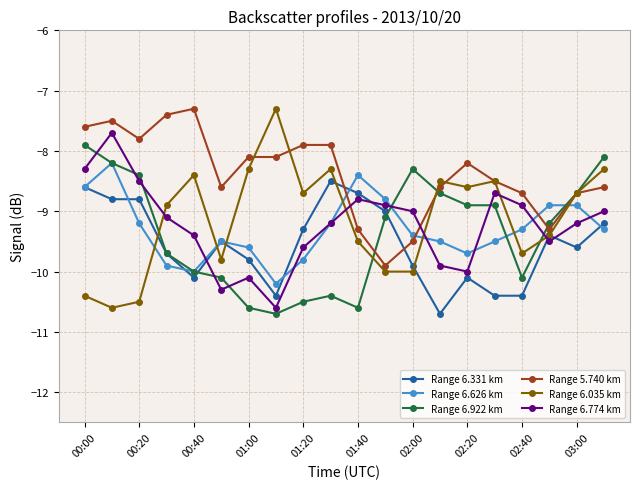

How many series are shown in this chart?

6